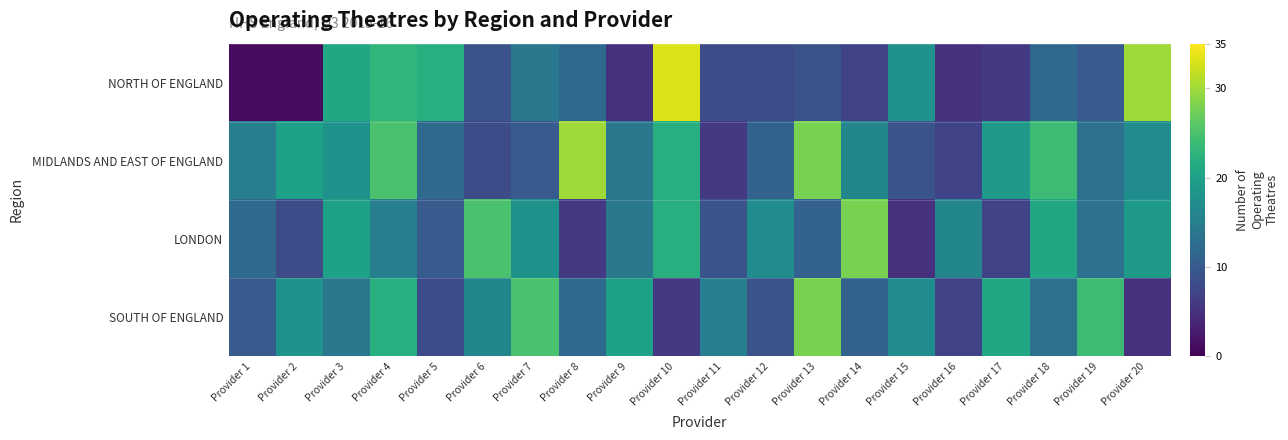

Which series has the largest range (max minus min)?

NORTH OF ENGLAND